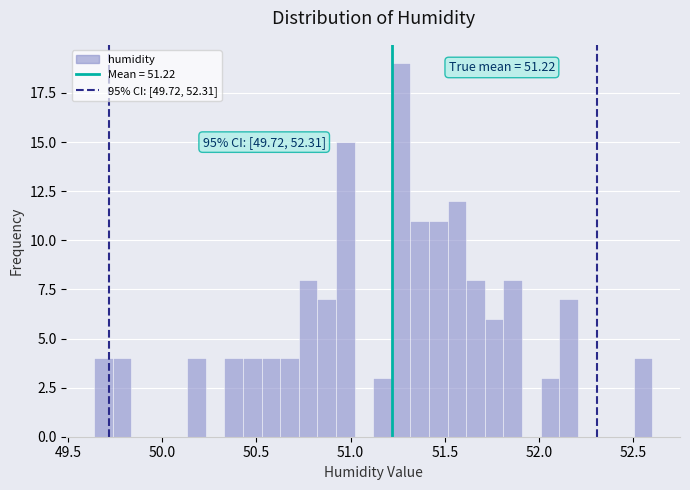

Read against the x-axis, roughly where is the centre of the tallest bar?

51.25